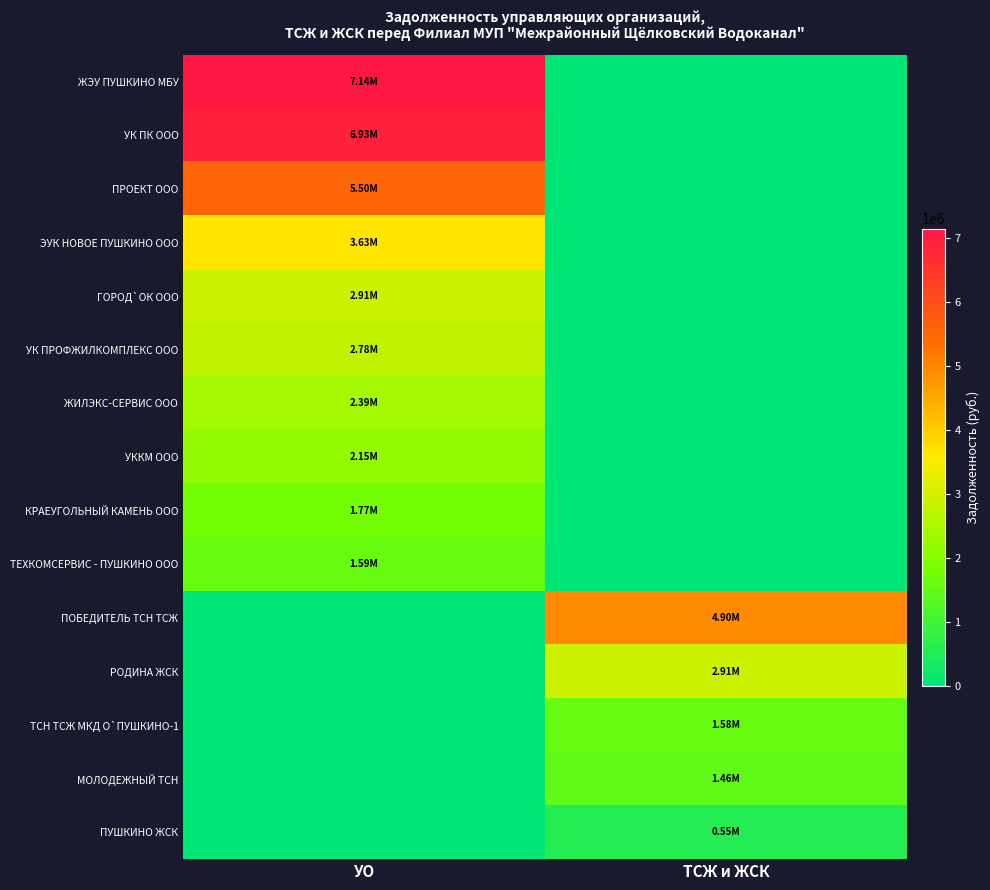

Between ТСЖ и ЖСК and УО, which is larger?

УО